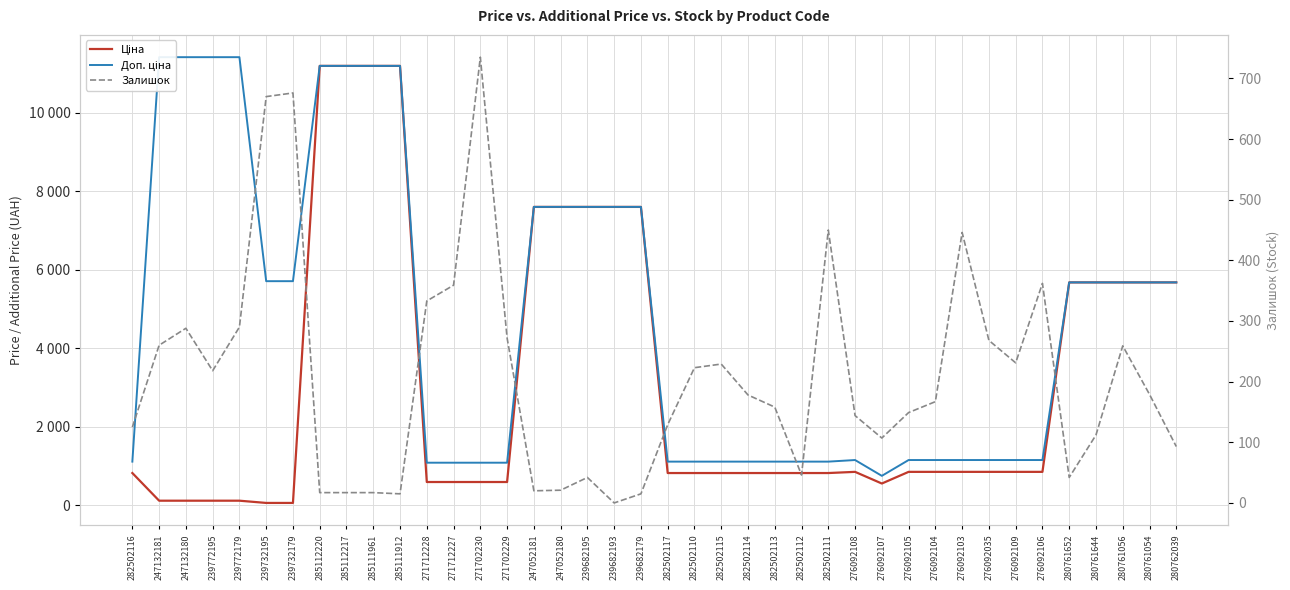

Count the number of data series in this chart.

3